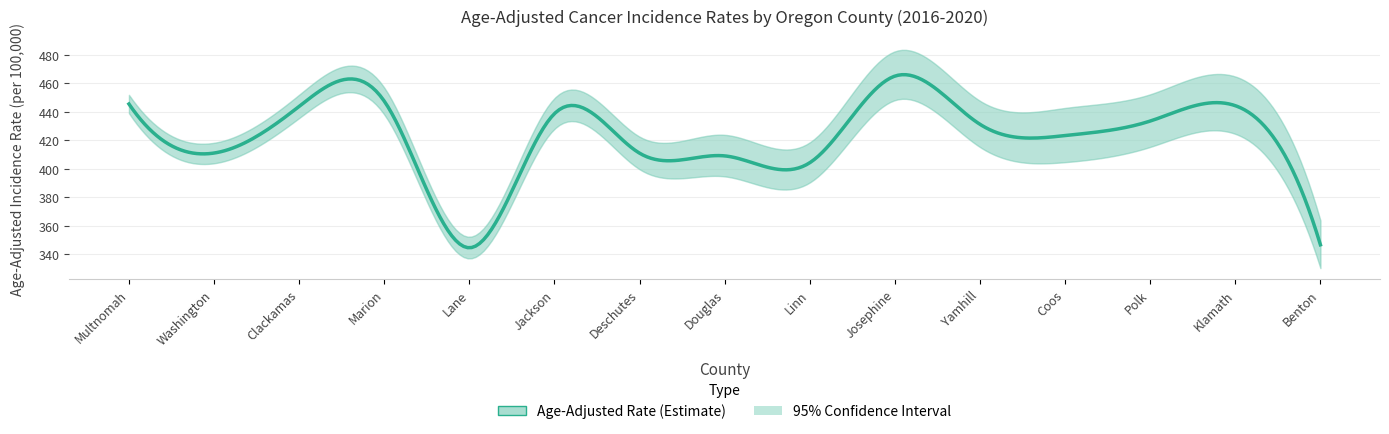

What is the value of the Lower CI point at the 7th from the left?

399.6